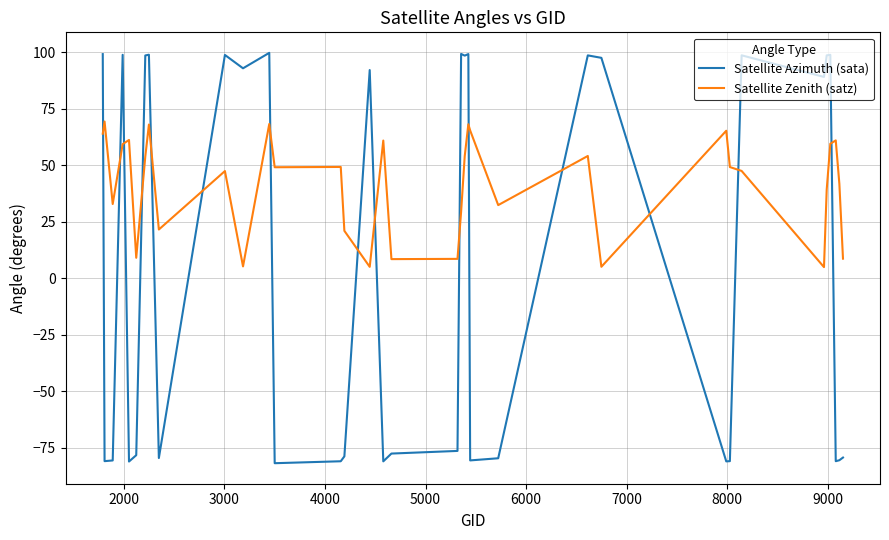

Which series has the largest total across all categories?

Satellite Zenith (satz)